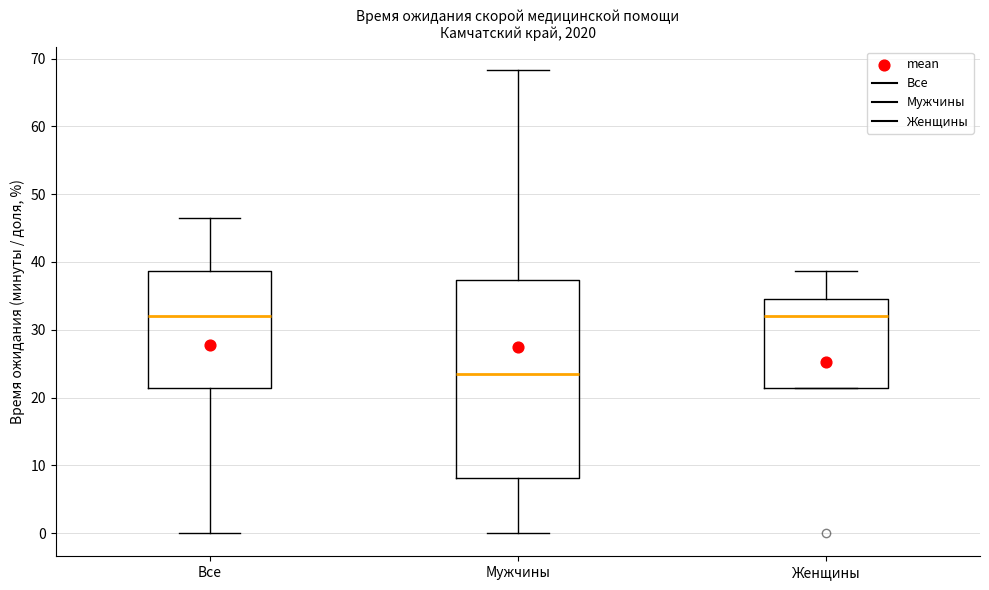

Reading left to right, transcribe this box plot: for each box, give where its median line is, the range the box spans, and where its two whiskers end, as read against the y-axis. The values are not printed on the chart, so give them approximately, as read against the axis.

Все: median 32, box 21 to 39, whiskers 0 to 47
Мужчины: median 23, box 8 to 37, whiskers 0 to 68
Женщины: median 32, box 21 to 34, whiskers 21 to 39